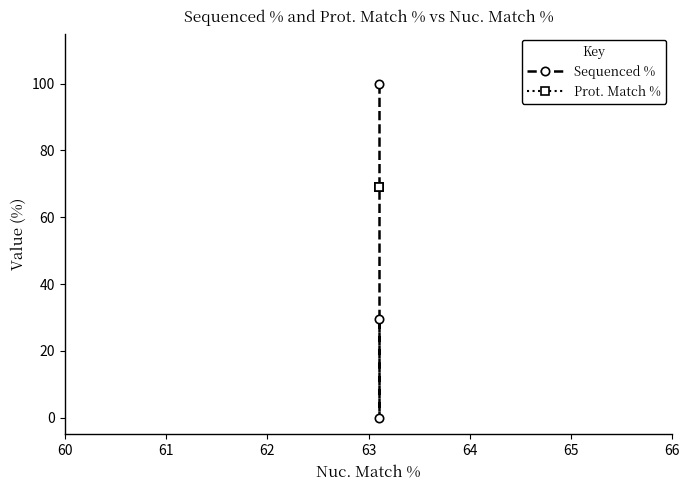

Does the chart display data point markers on the line(s)?

Yes